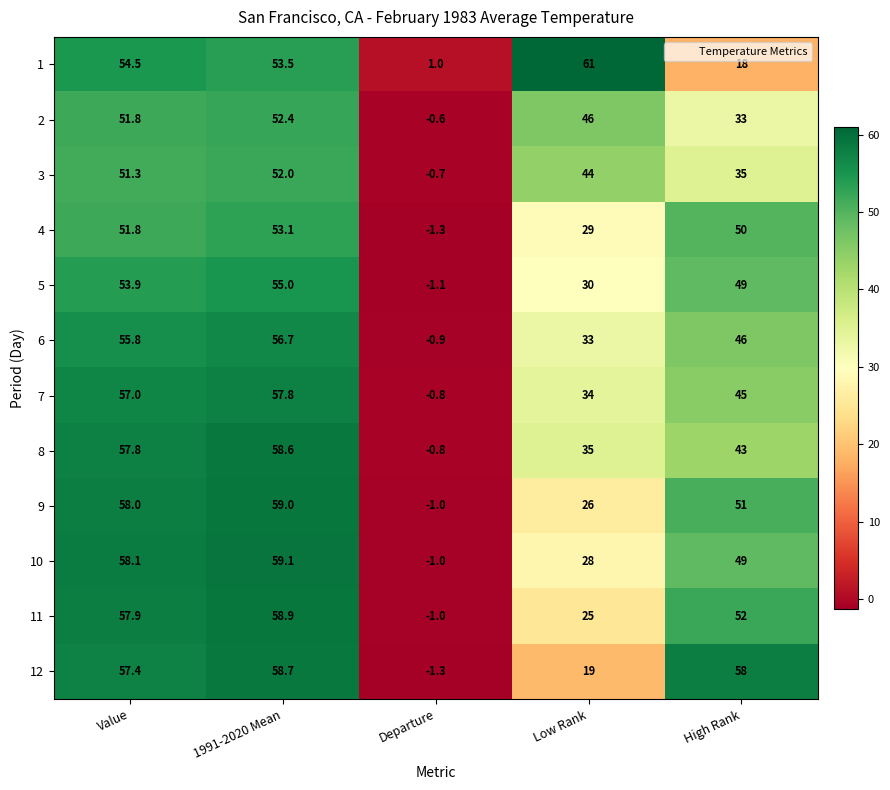

Which series has the largest total across all categories?

8